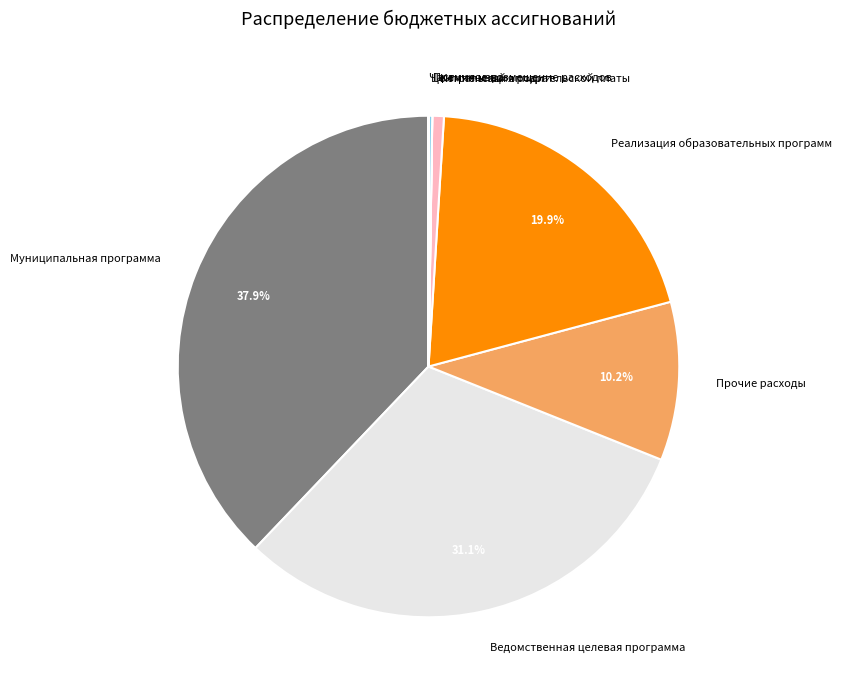

What is the ratio of the value at Муниципальная программа to the value at Ведомственная целевая программа?

1.2